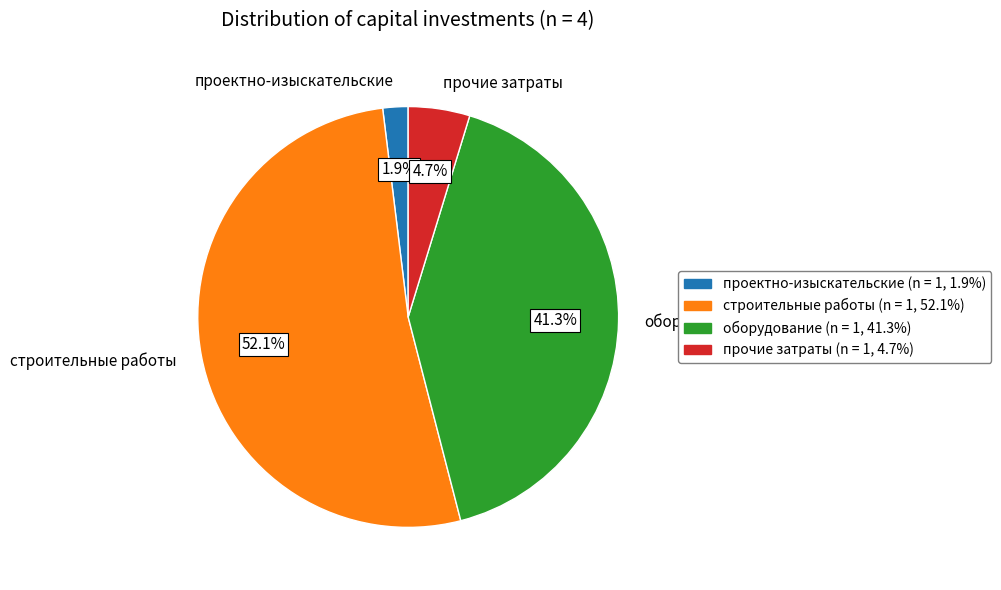

Is there a majority slice in this chart?

Yes